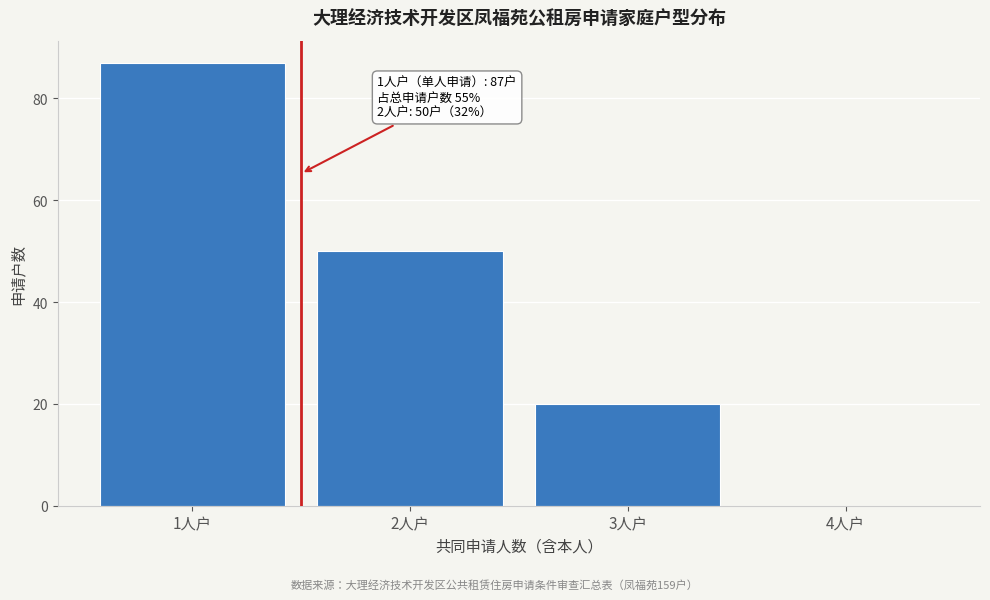

Reading right to left, what are all the values shown in this chart?

4人户=0	3人户=20	2人户=50	1人户=87